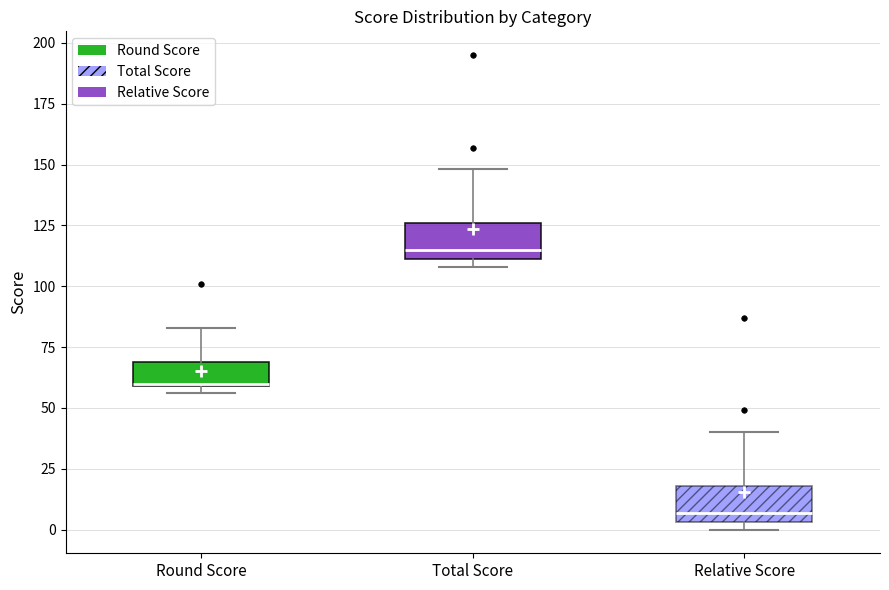

Where is the lower edge of the box for Total Score on the y-axis? The values are not printed on the chart, so give them approximately, as read against the axis.

110